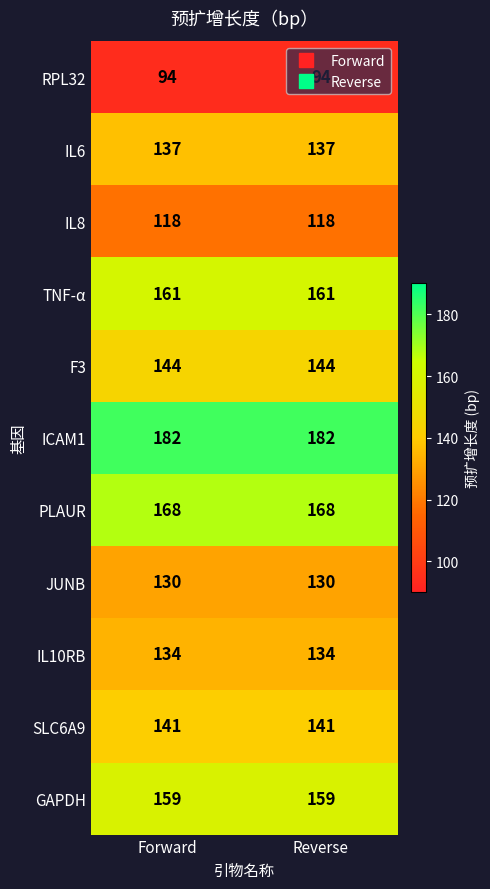

What is the average value of the RPL32 series?

94